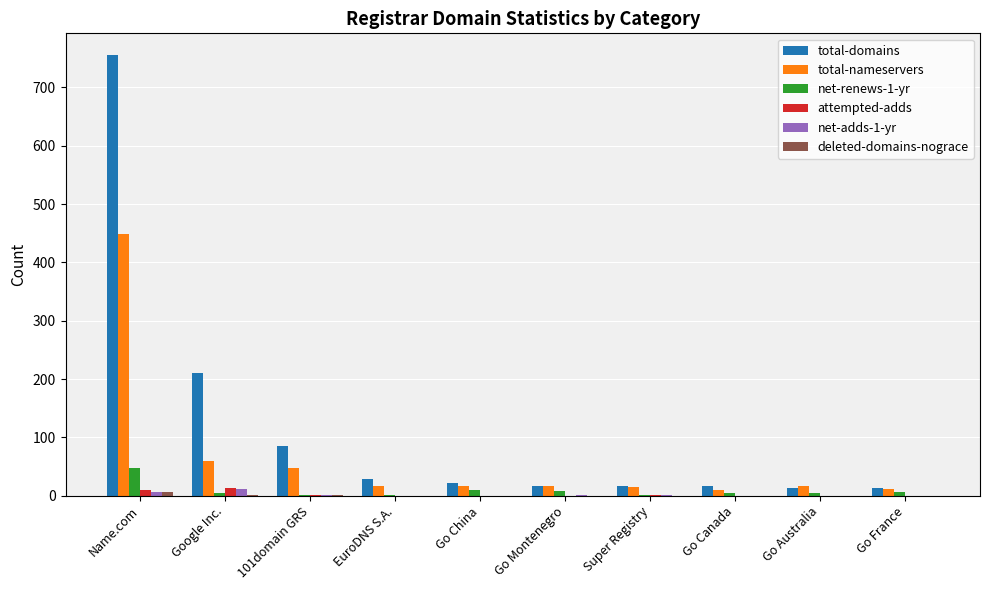

Are the bars horizontal?

No